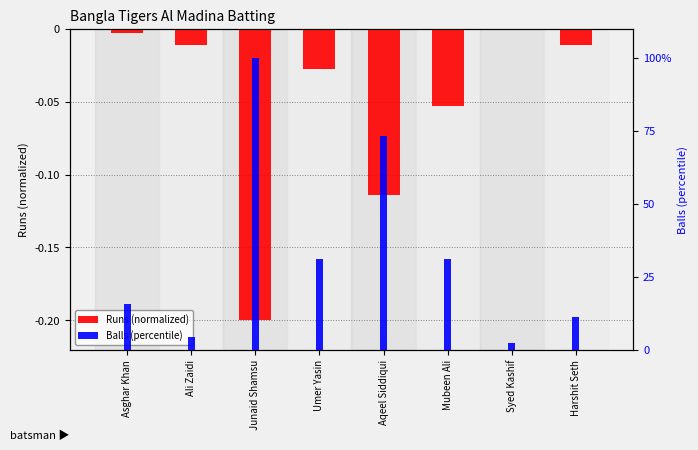

How many bars are there in total?

16